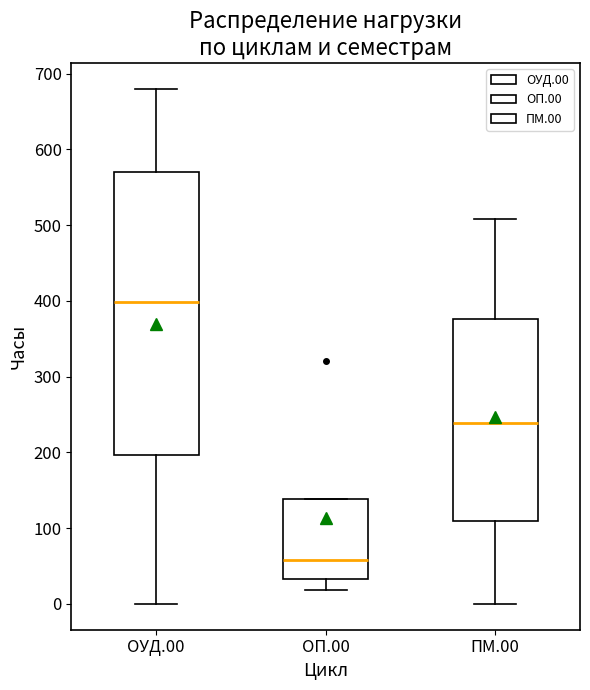

Reading left to right, transcribe this box plot: for each box, give where its median line is, the range the box spans, and where its two whiskers end, as read against the y-axis. The values are not printed on the chart, so give them approximately, as read against the axis.

ОУД.00: median 400, box 200 to 570, whiskers 0 to 680
ОП.00: median 60, box 30 to 140, whiskers 20 to 140
ПМ.00: median 240, box 110 to 380, whiskers 0 to 510